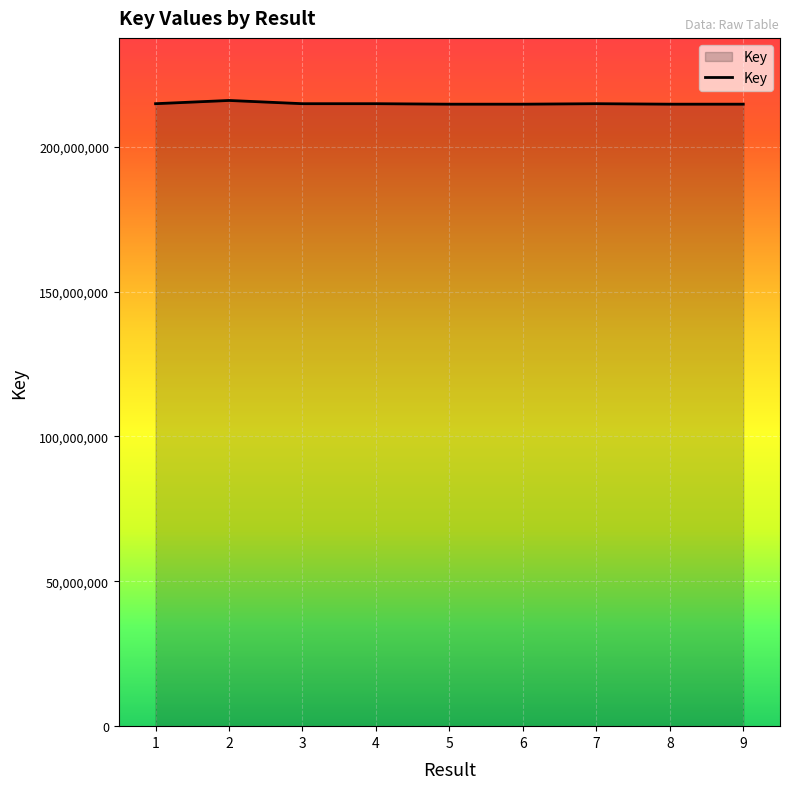

The chart shows a value of 69789567 at 3. True or false?

False